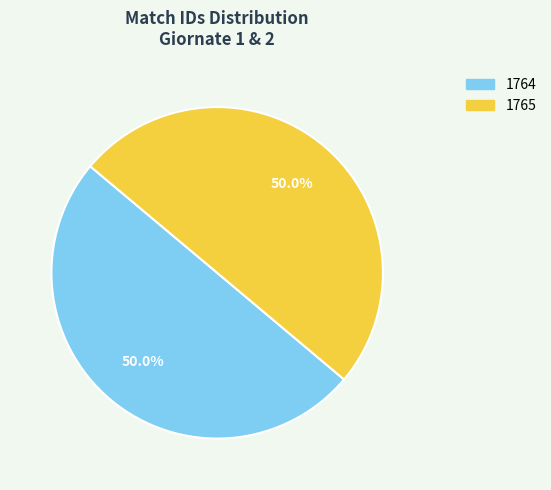

What is the ratio of the value at 1764 to the value at 1765?

1.0